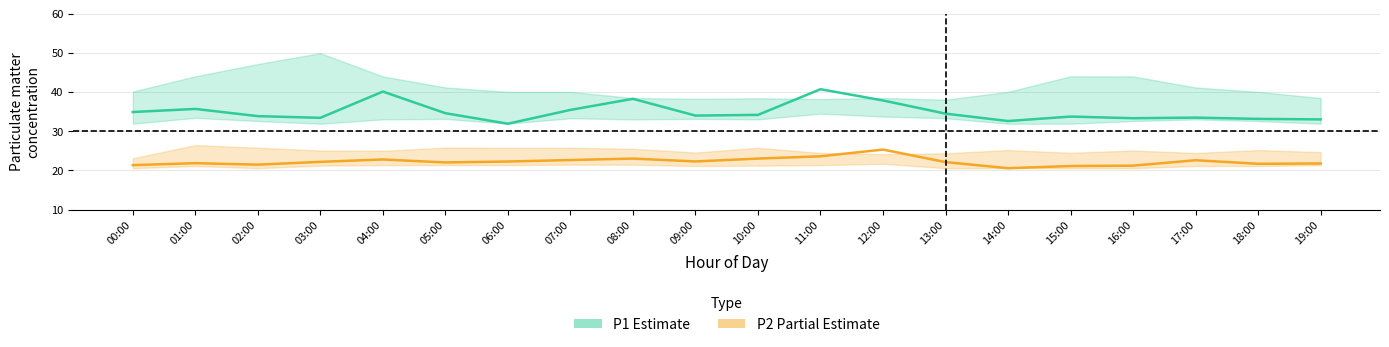

Does the chart display data point markers on the line(s)?

No